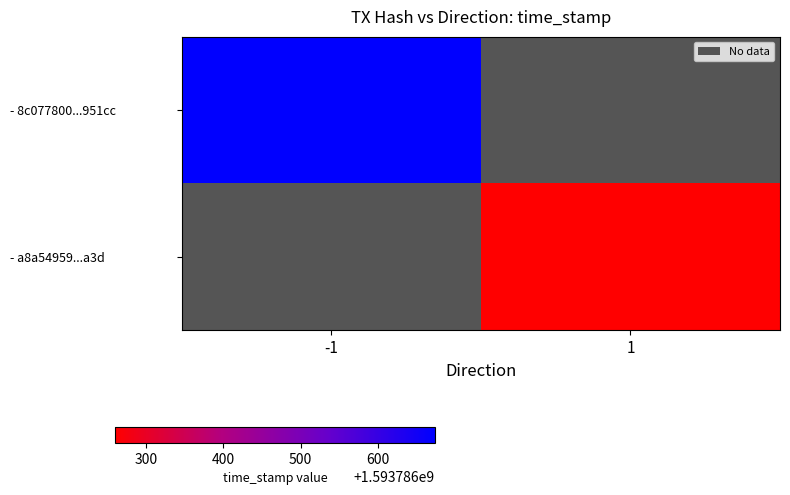

How many categories are shown in the chart?

2